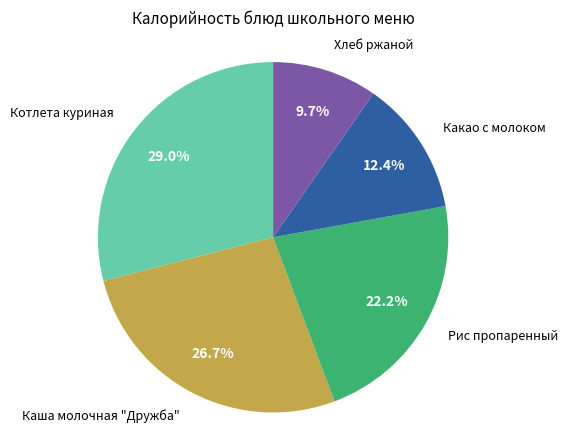

Is there a majority slice in this chart?

No